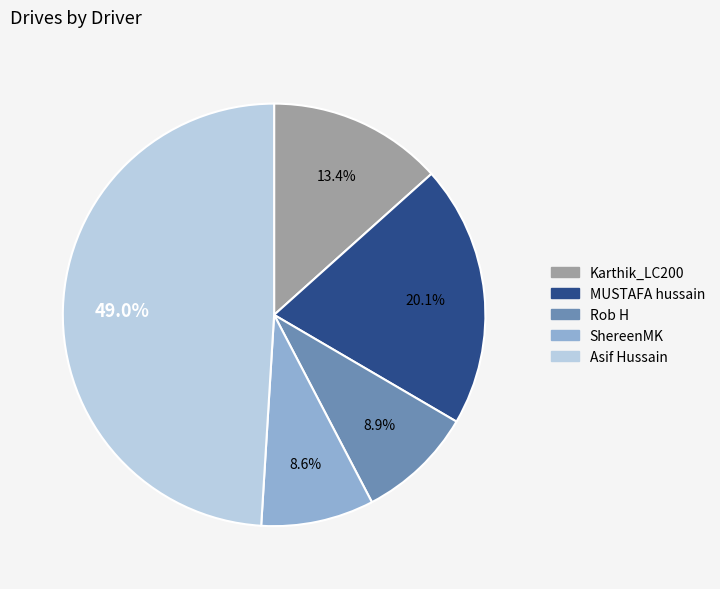

To the nearest percent, what is the combined percentage of Asif Hussain and Karthik_LC200?

62%